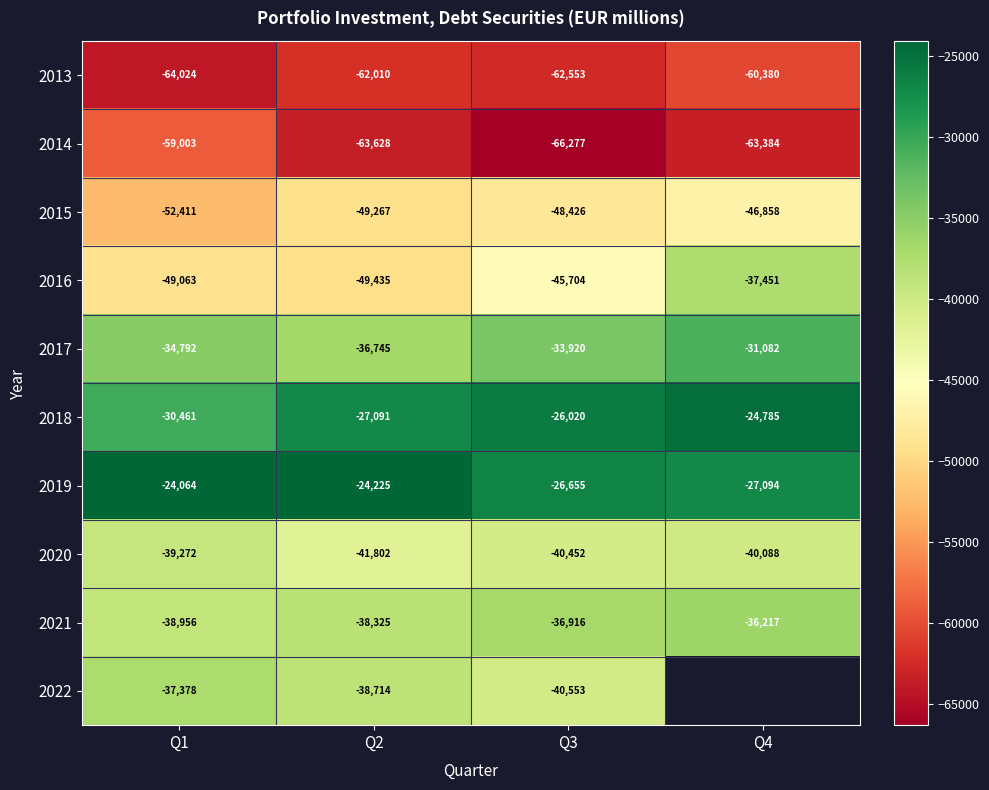

Which has a higher value, Q1 or Q3?

Q3